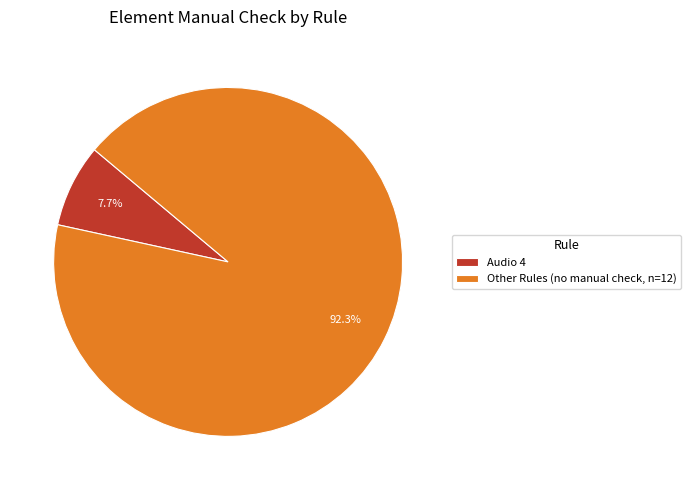

Is the sum of Other Rules (no manual check, n=12) and Audio 4 greater than half?

Yes